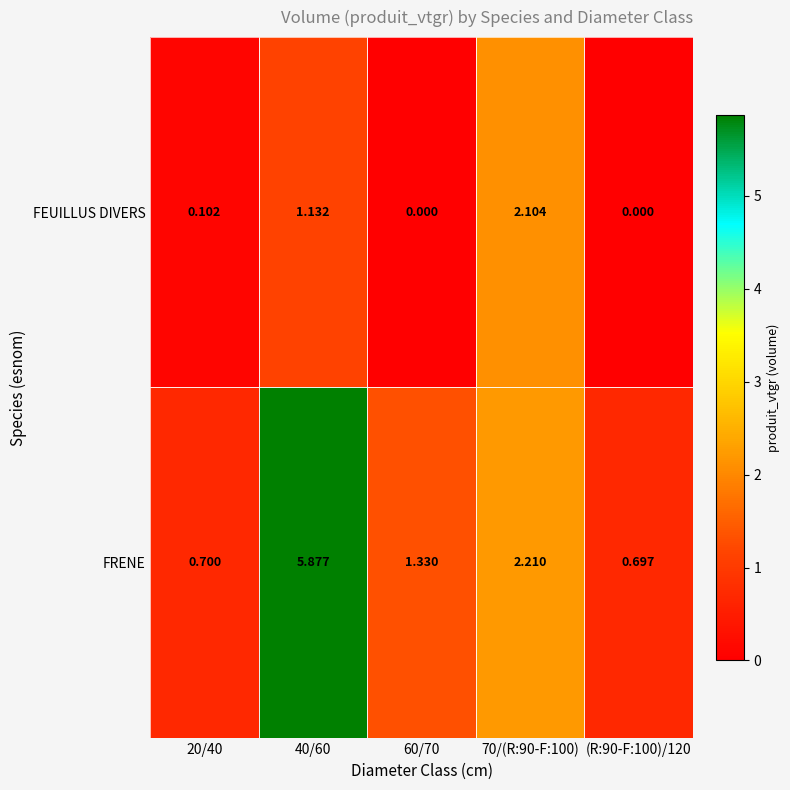

Which series has the largest total across all categories?

FRENE